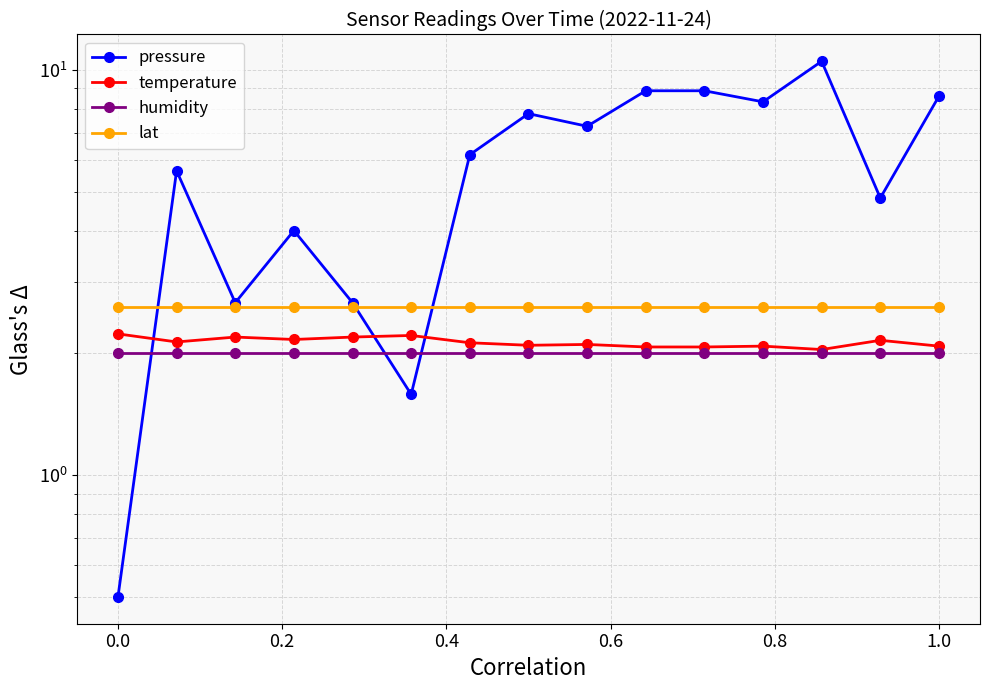

Is the value of lat at 0.6 greater than the value of pressure at 10?

No